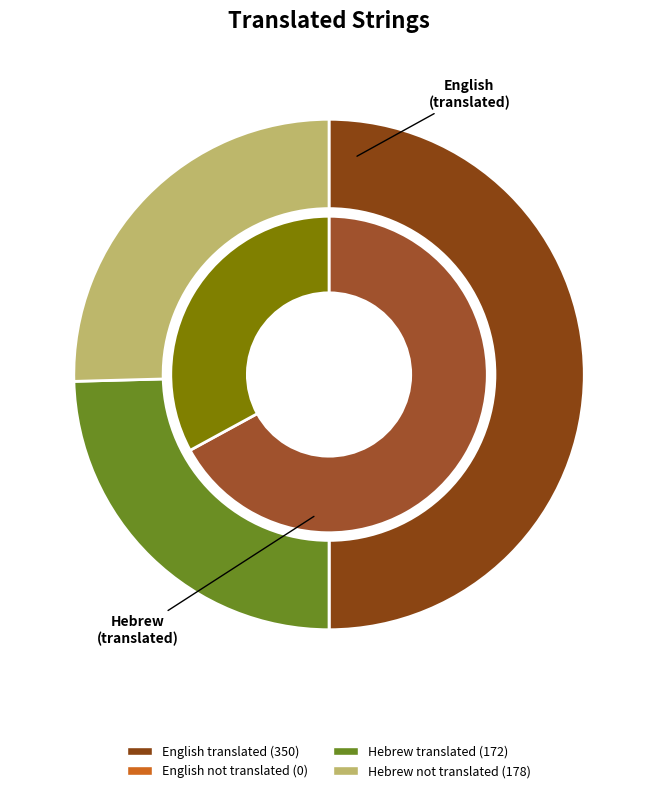

To the nearest percent, what portion does English represent?

67%